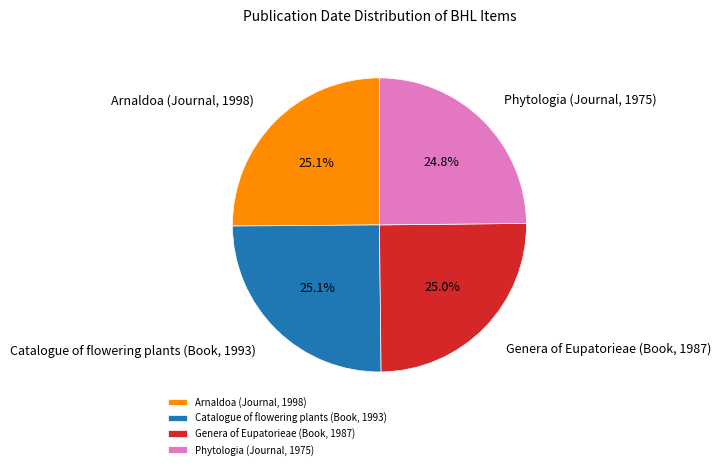

Does Catalogue of flowering plants (Book, 1993) represent more than half of the total?

No